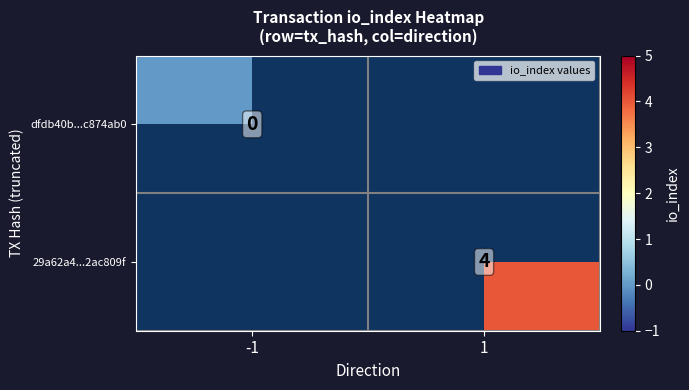

True or false: 29a62a4...2ac809f has a value of 4 at 1.

True